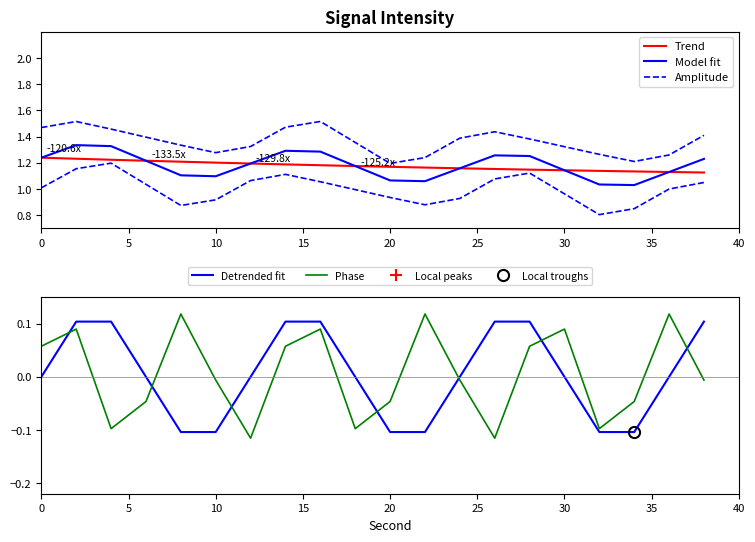

Is the value of Phase at 14 greater than the value of Amplitude at 25?

No